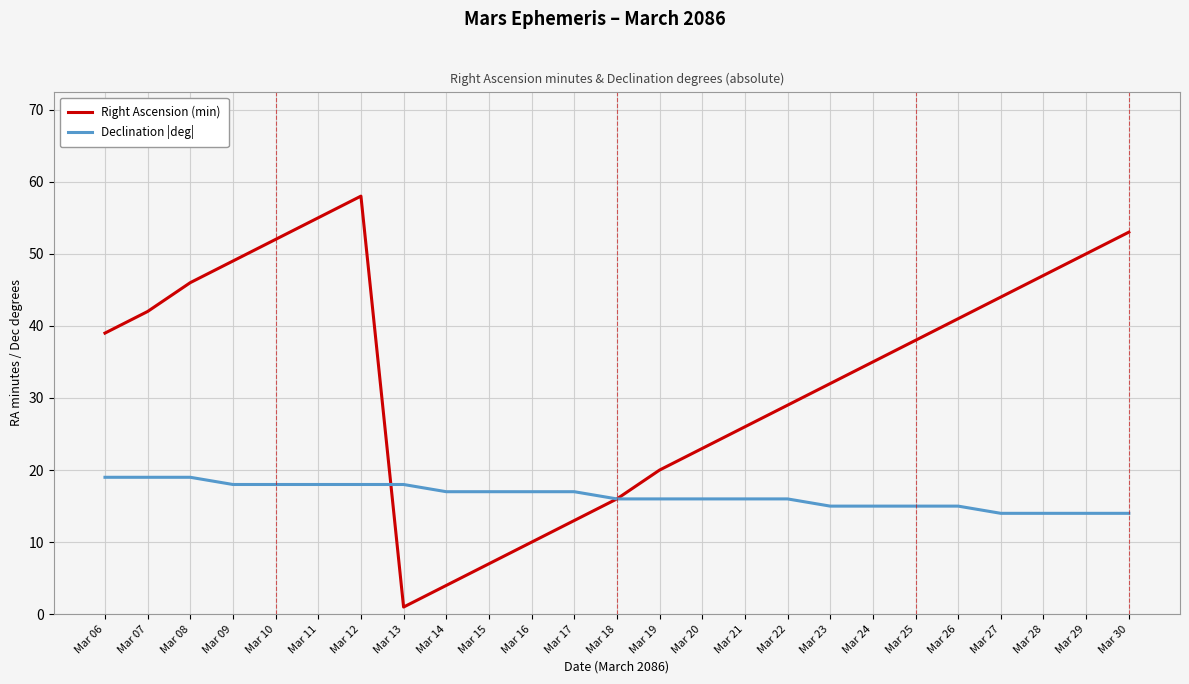

Which series has the largest range (max minus min)?

Right Ascension (min)